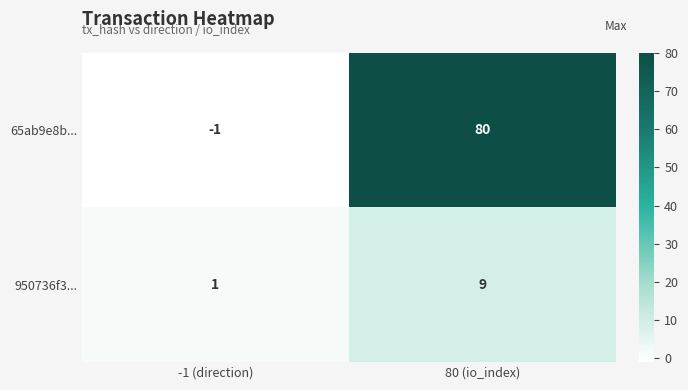

At 80 (io_index), list the series in order from smallest to largest.

950736f3..., 65ab9e8b...